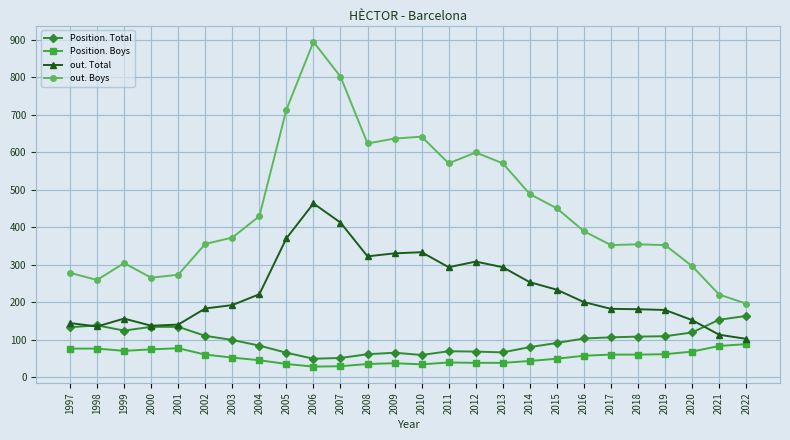

True or false: out. Total has more than 0 points higher than both neighbors.

True